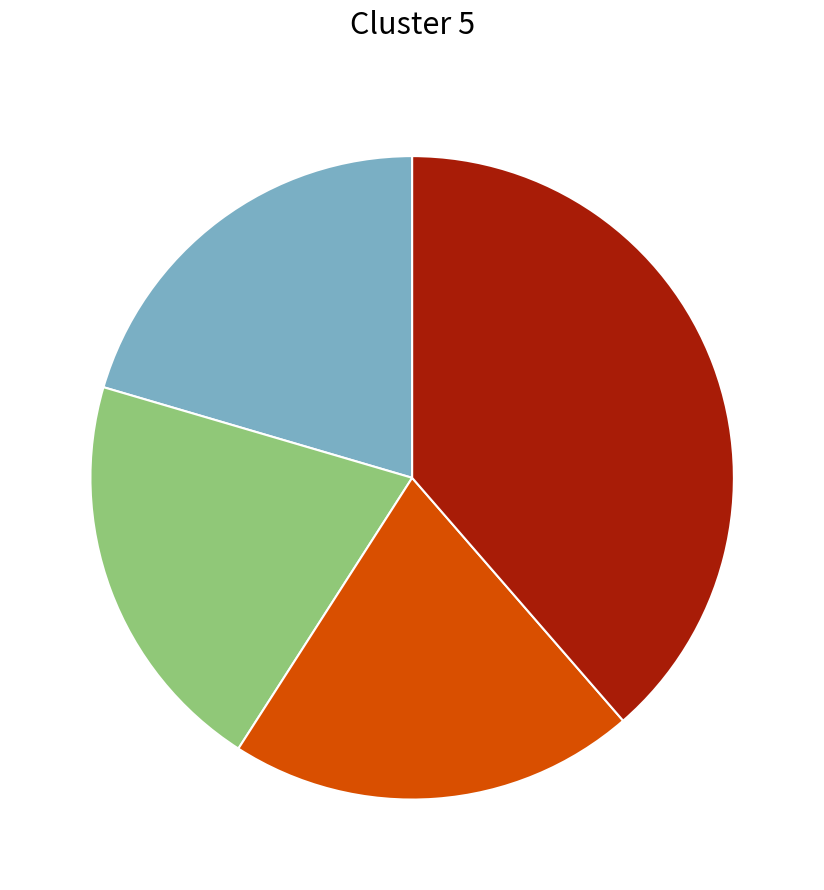

Count the number of slices in the pie.

4